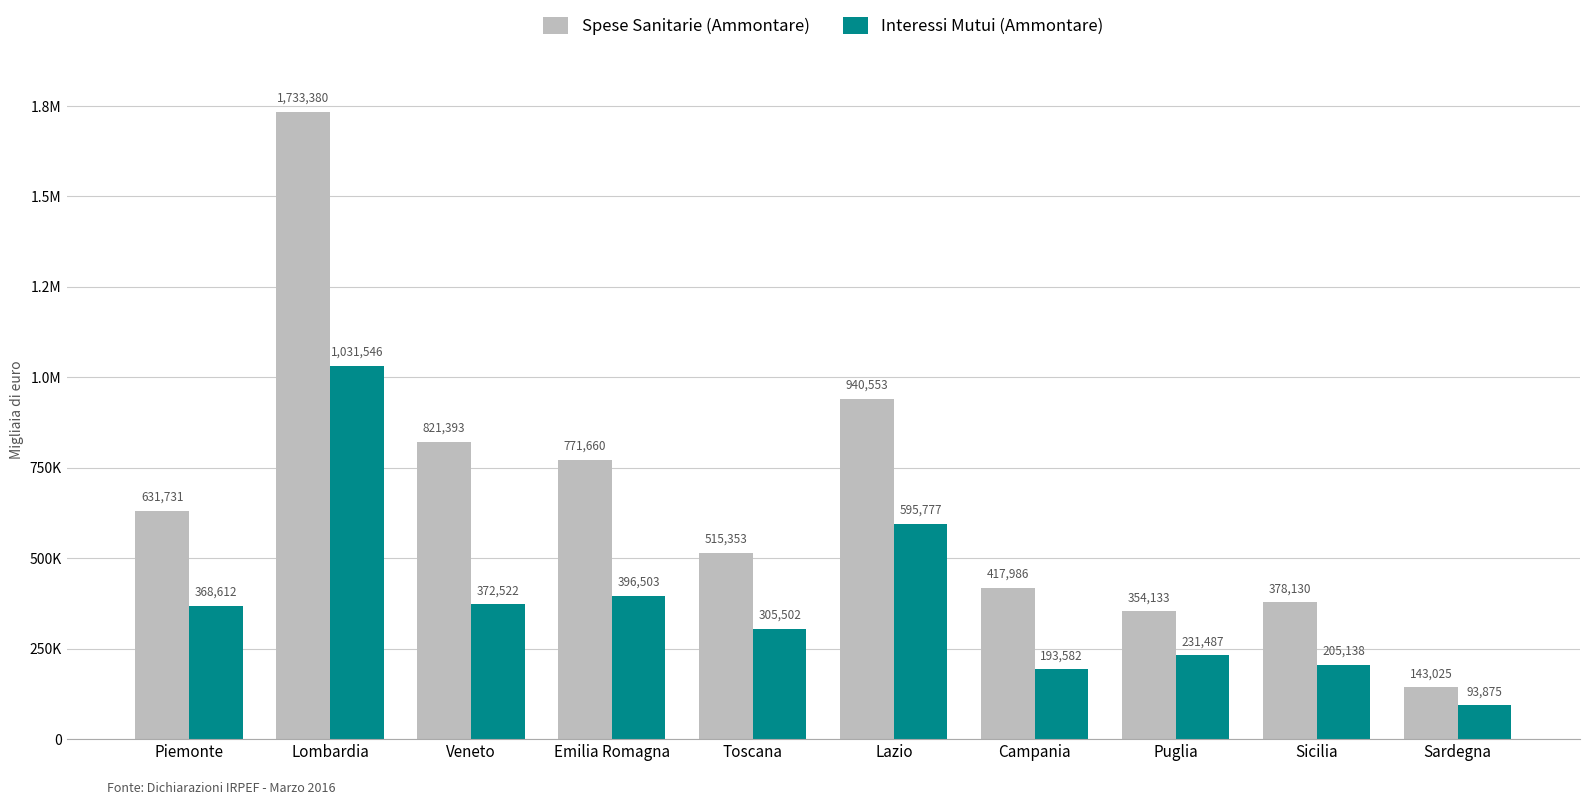

Are the bars grouped side by side (vs. stacked)?

Yes